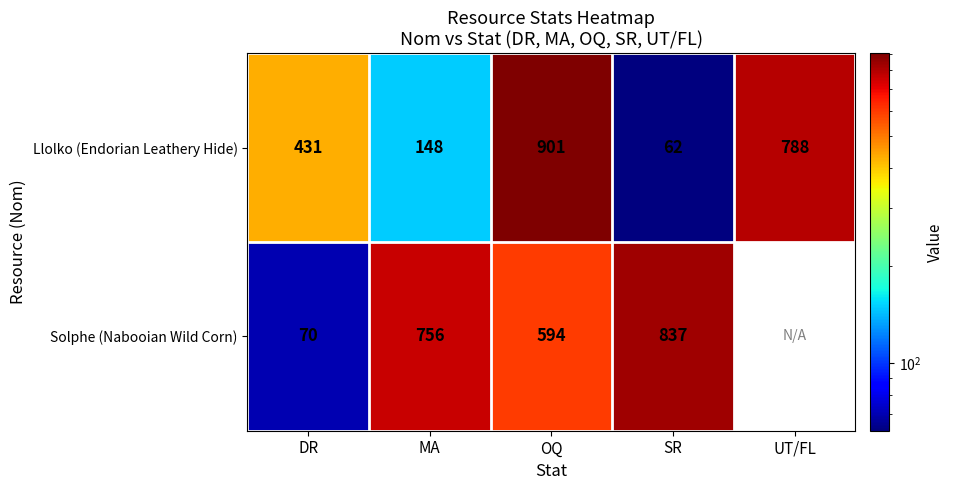

Which category has the highest value in the Llolko (Endorian Leathery Hide) series?

OQ